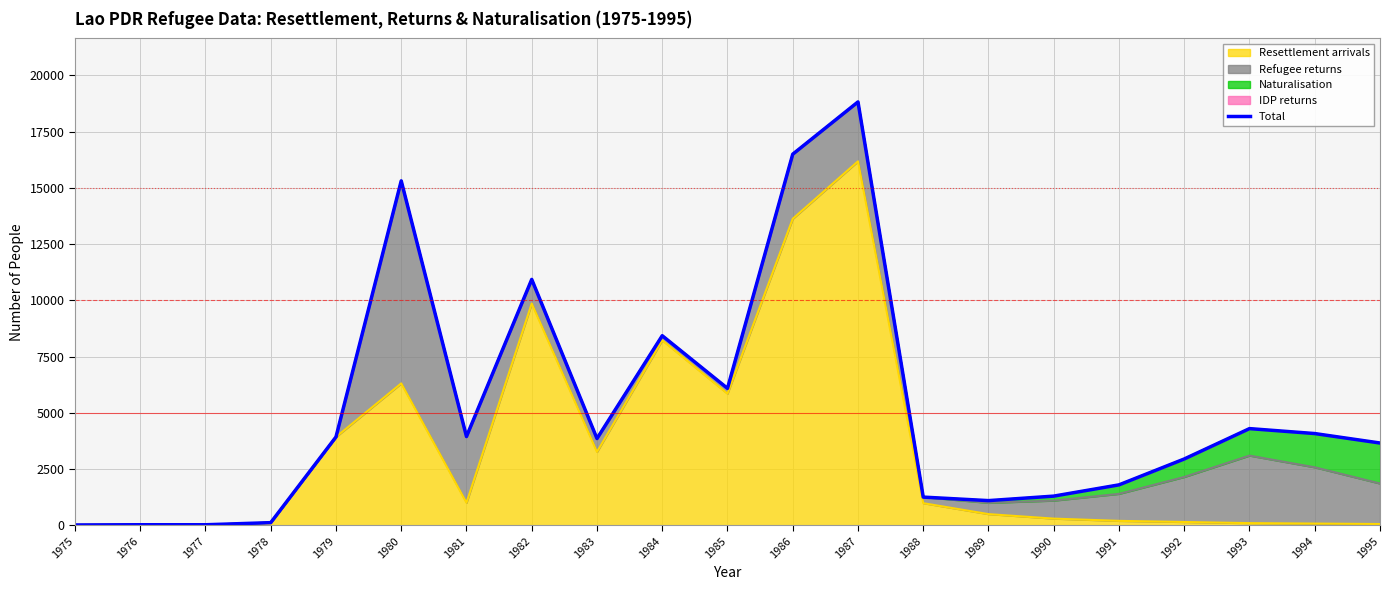

What is the value of the 7th point from the left?

3947